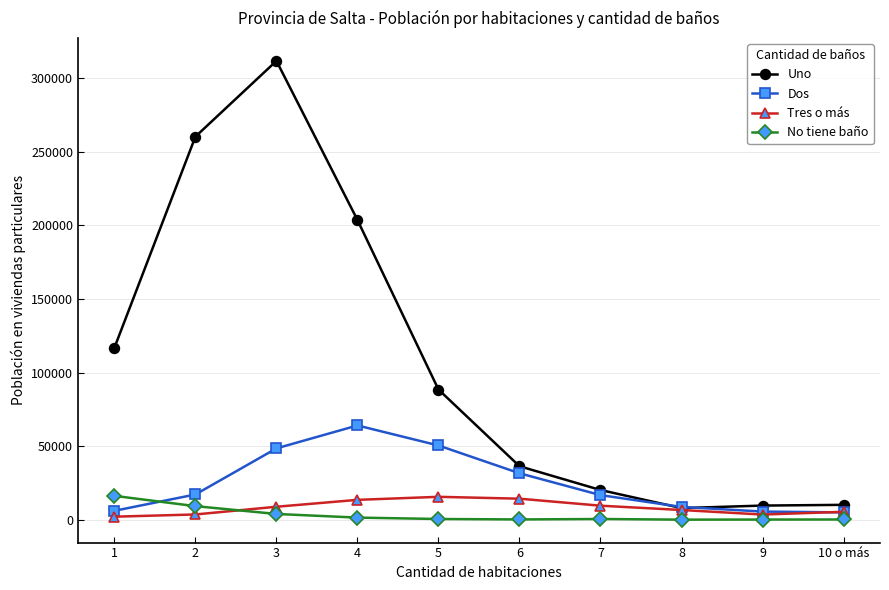

What is the approximate value of Tres o más at 1?

2077